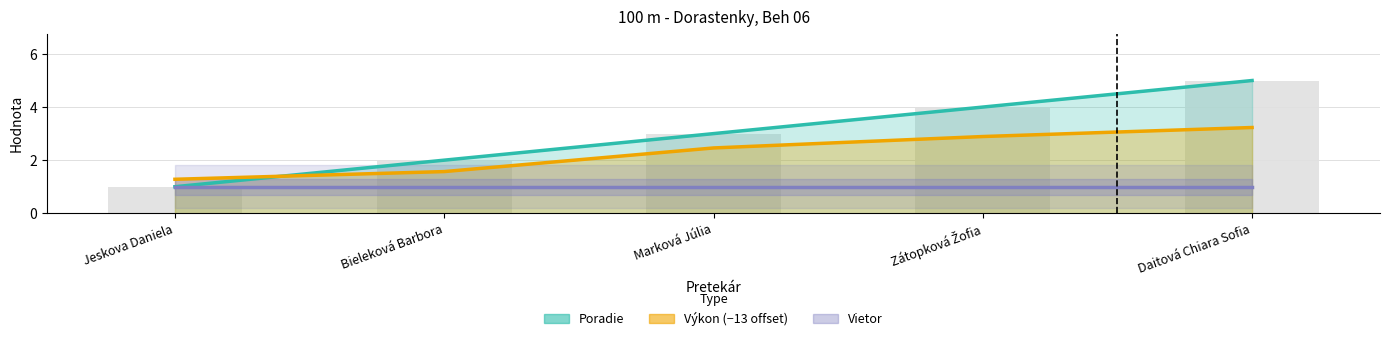

Which series has the largest range (max minus min)?

Poradie